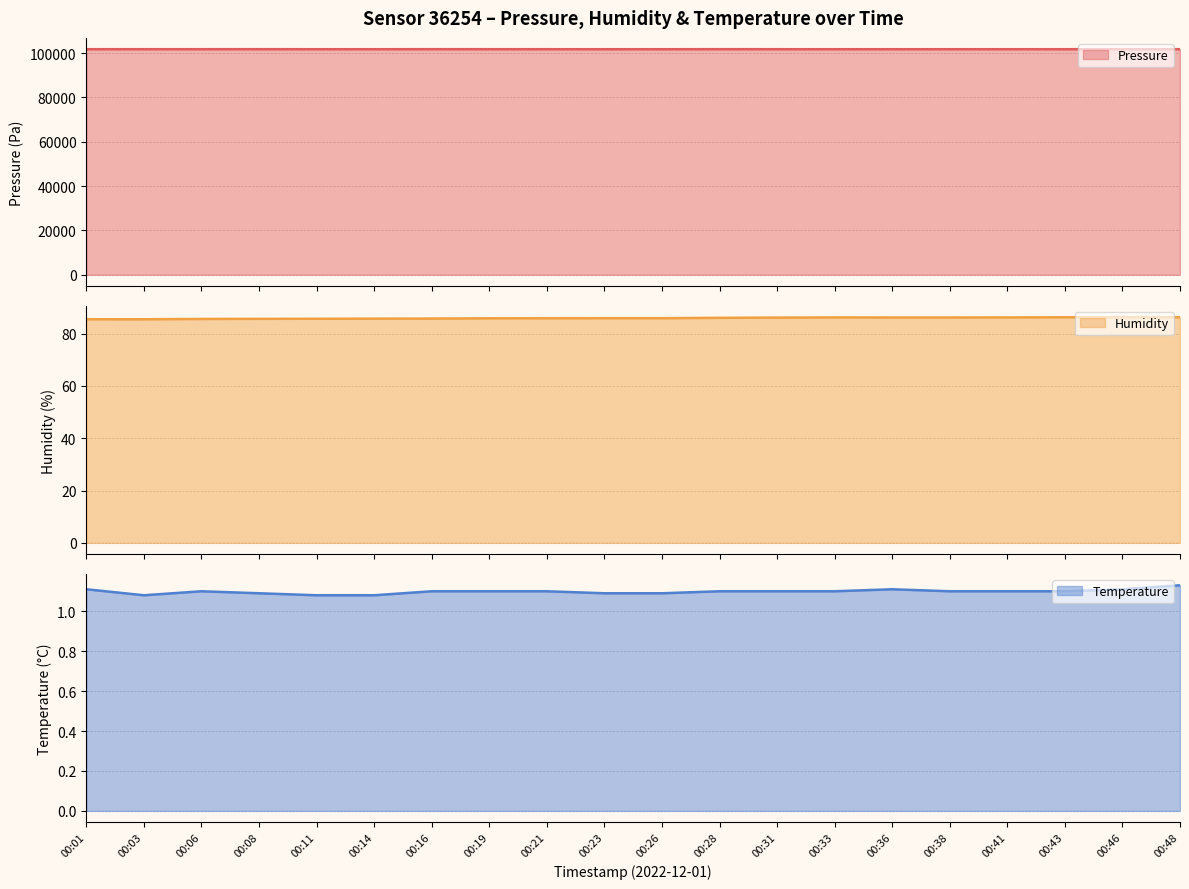

What is the maximum value for pressure line?

101750.9